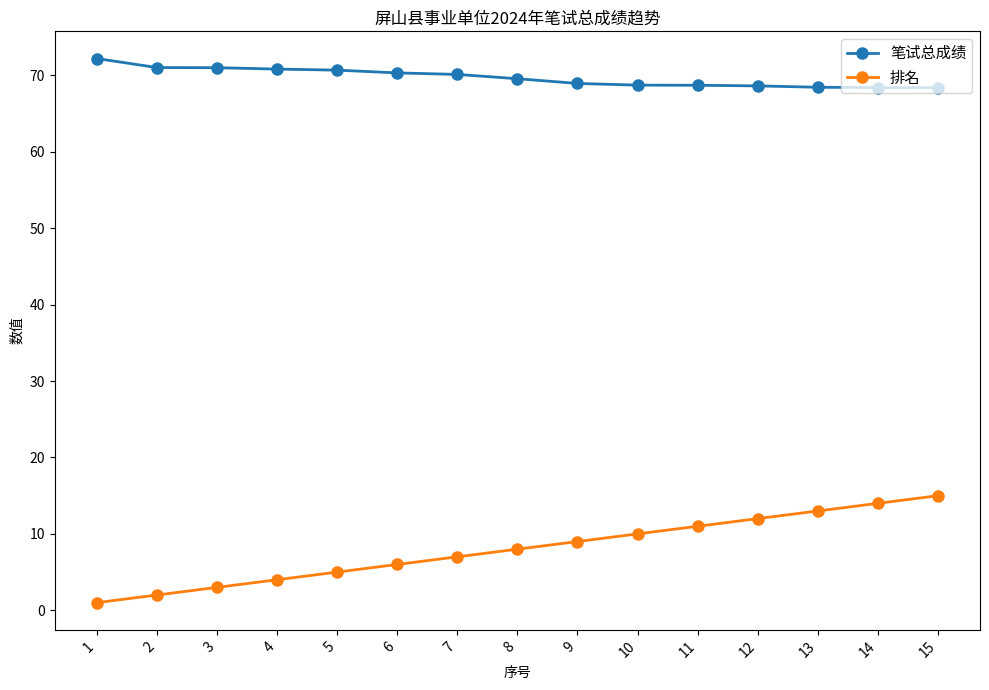

What is the value of the 排名 point at the 8th from the left?

8.0